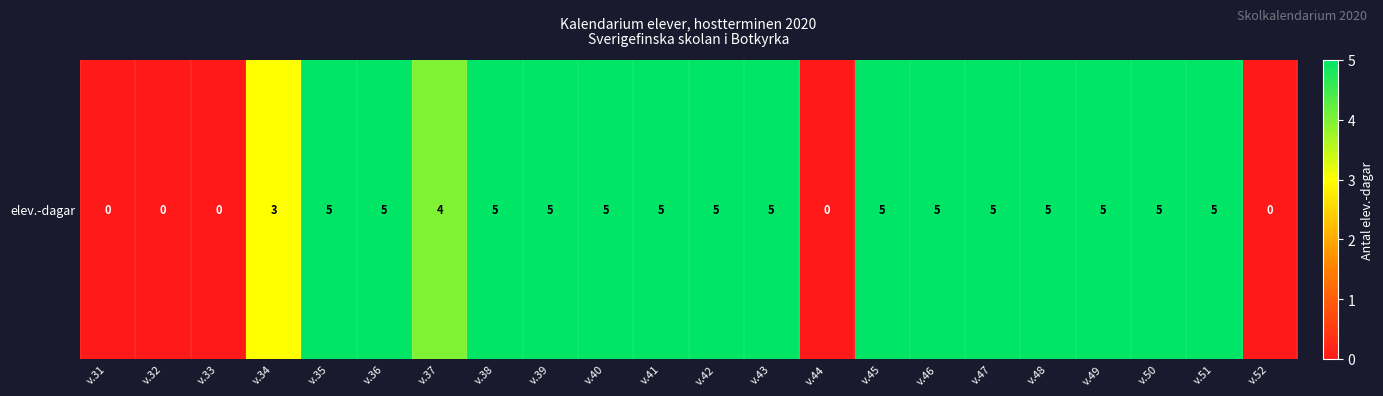

Rank the categories by value from highest to lowest.

v.35, v.36, v.38, v.39, v.40, v.41, v.42, v.43, v.45, v.46, v.47, v.48, v.49, v.50, v.51, v.37, v.34, v.31, v.32, v.33, v.44, v.52